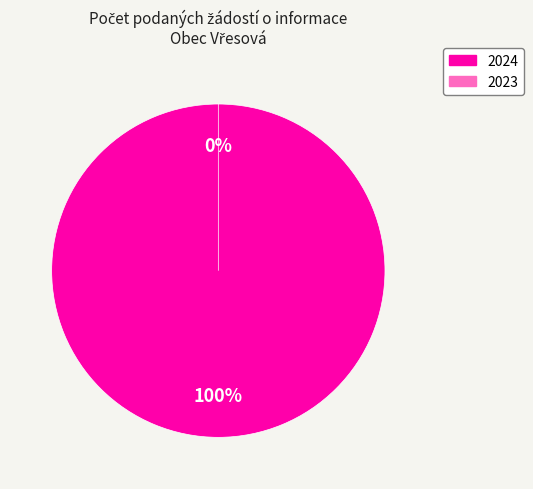

To the nearest percent, what is the average slice percentage?

50%